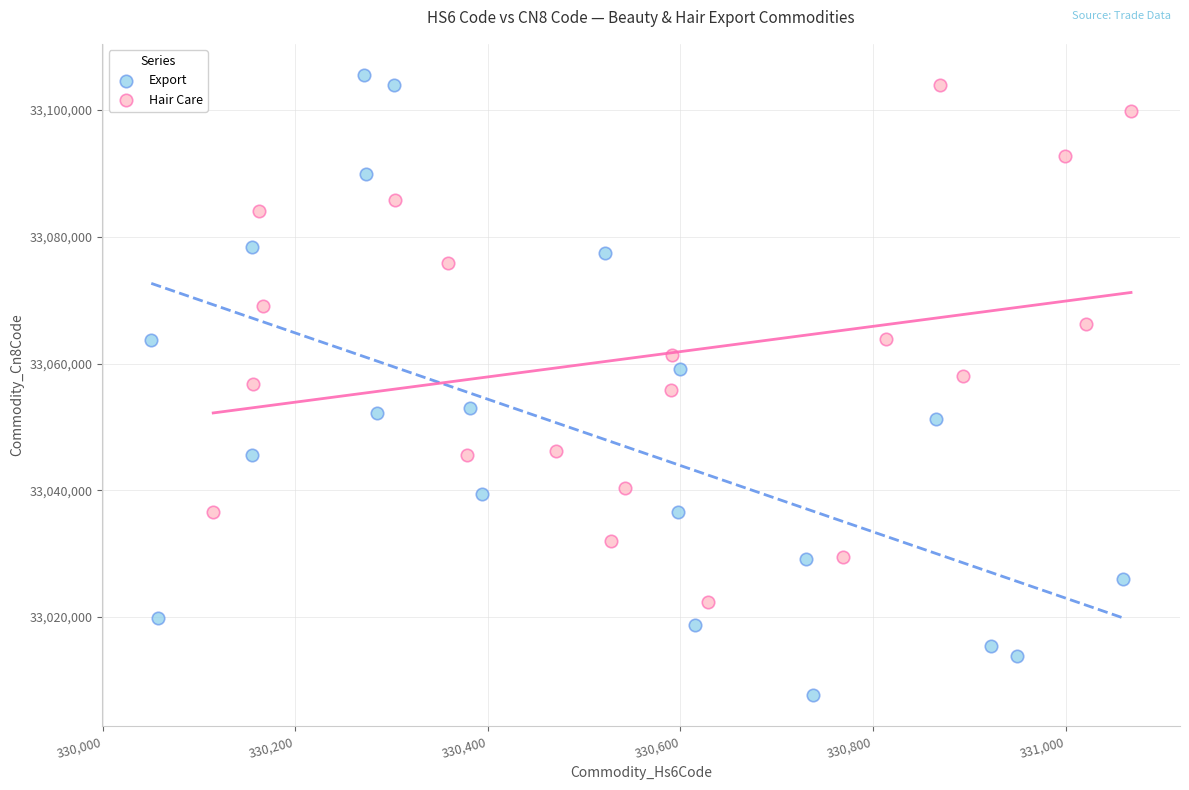

Which series has the widest spread of Y values?

Export